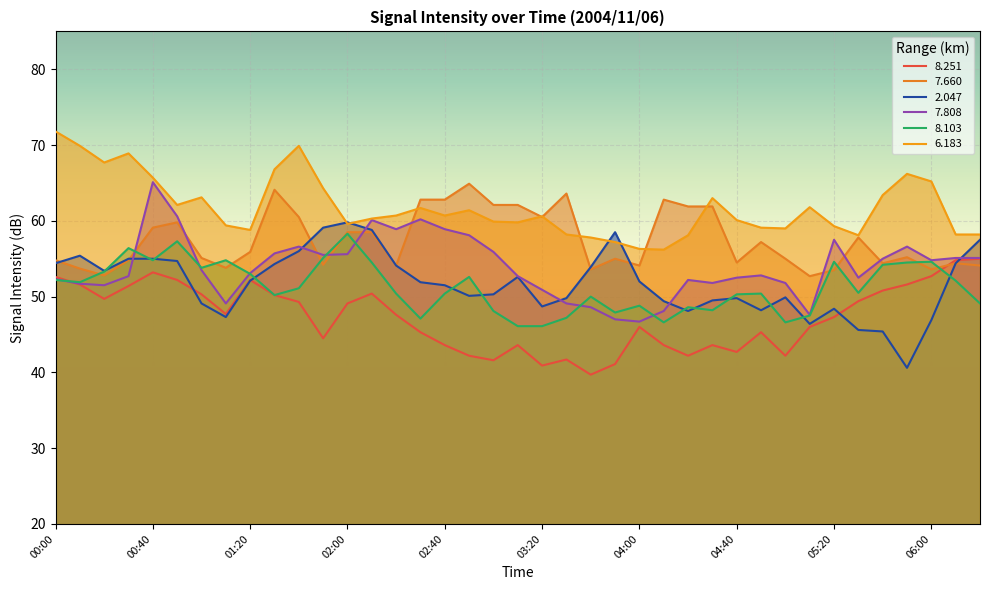

How many interior local peaks does the   8.103 series have?

11